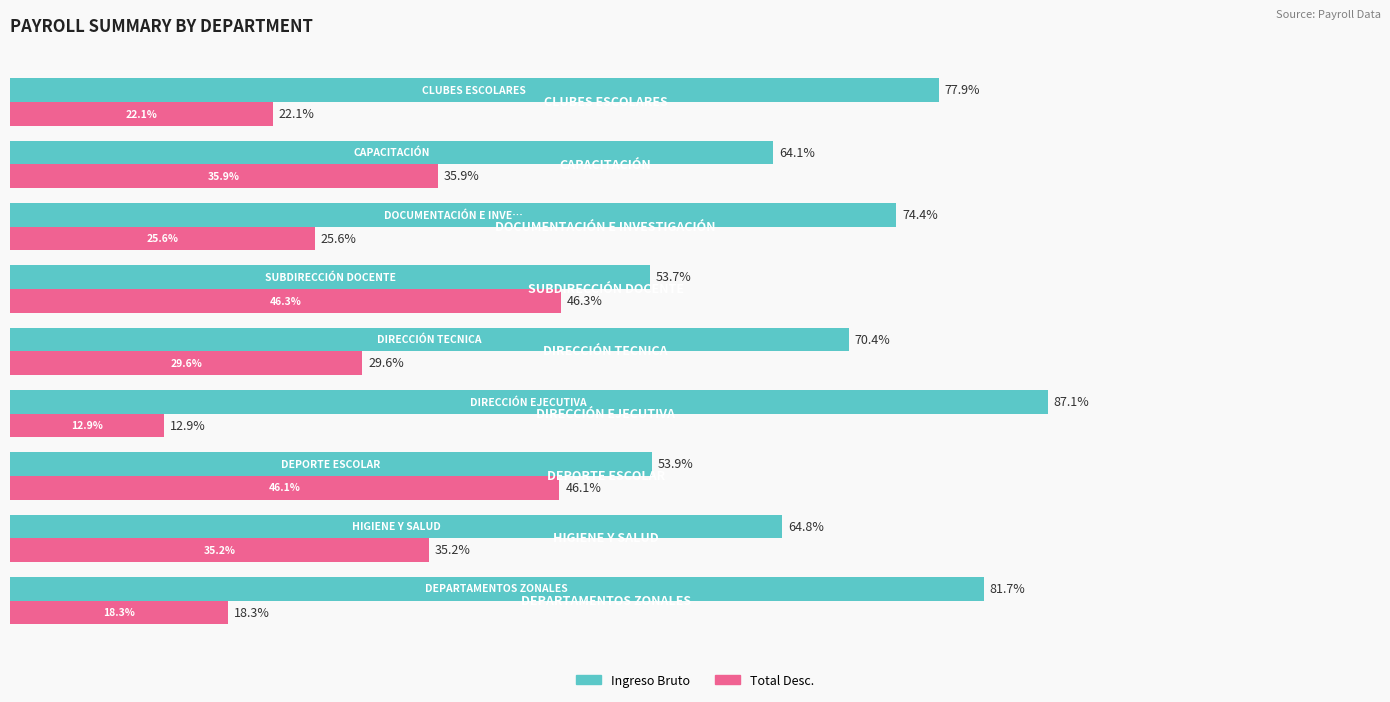

List the series in order of their peak value, highest first.

Ingreso Bruto, Total Desc.